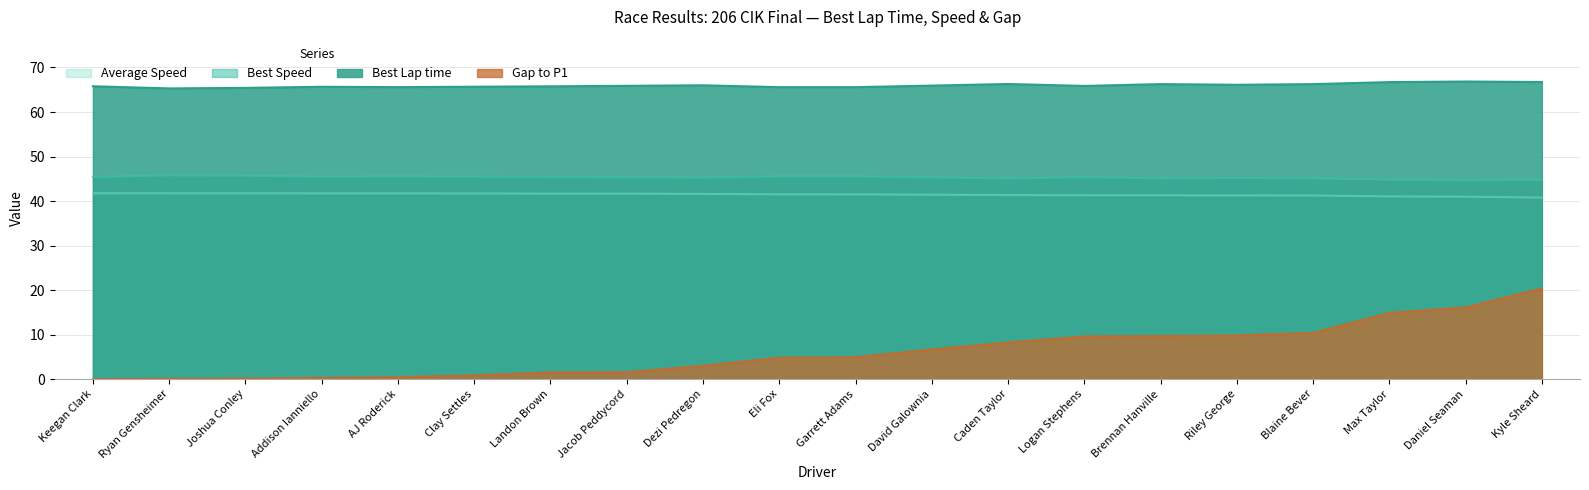

What is the sum of all Best Speed values?

906.0